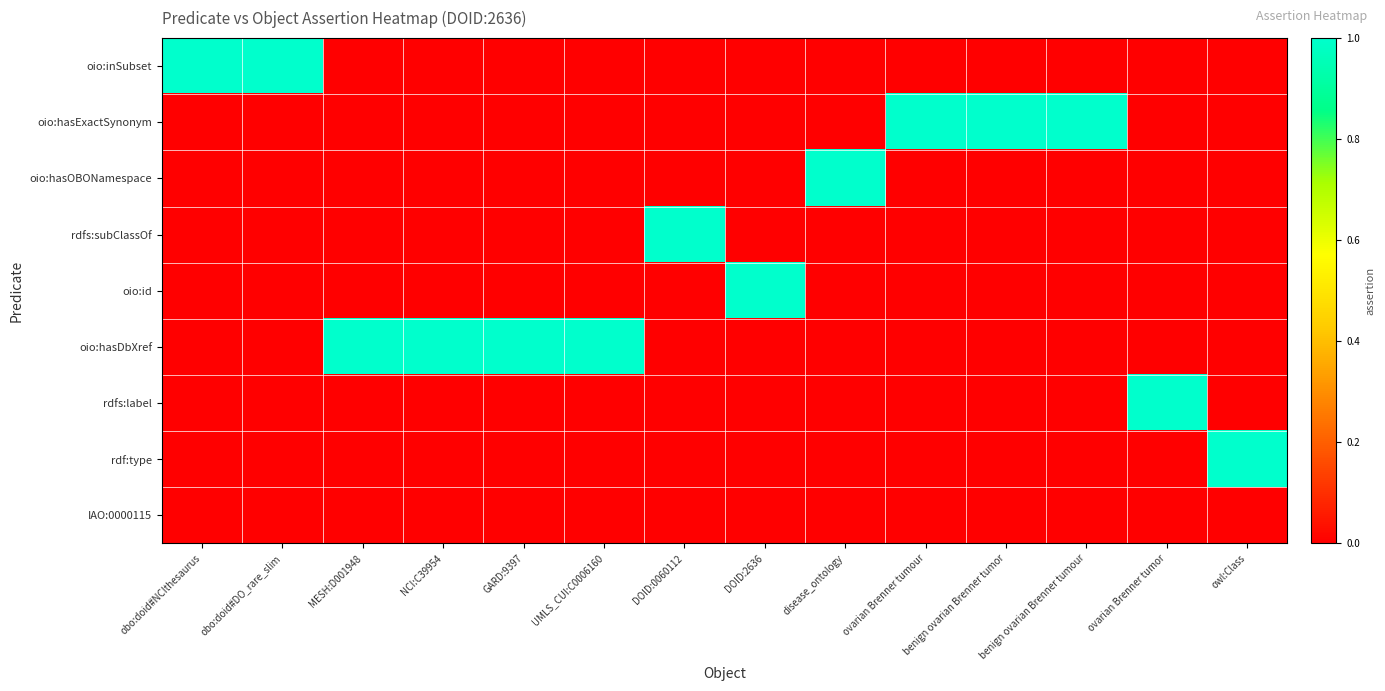

How many distinct data groups are displayed?

9